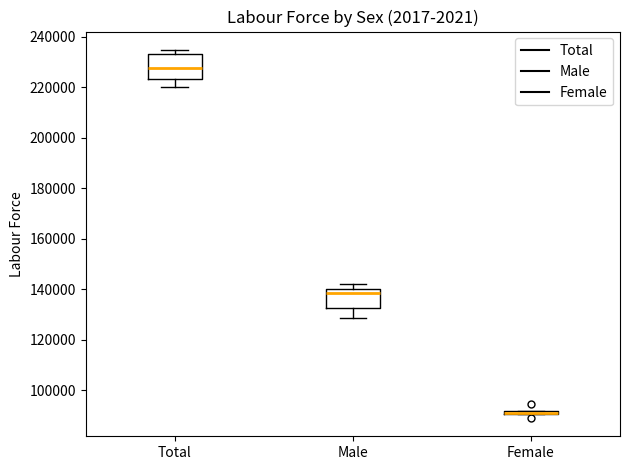

Reading left to right, read every box against the y-axis: the position of its median line, the range the box covers, and the ends of its whiskers. The values are not printed on the chart, so give them approximately, as read against the axis.

Total: median 228000, box 224000 to 234000, whiskers 220000 to 234000 (just above the box's upper edge)
Male: median 138000, box 132000 to 140000, whiskers 128000 to 142000
Female: box collapsed to a line at 92000, whiskers 90000 to 92000